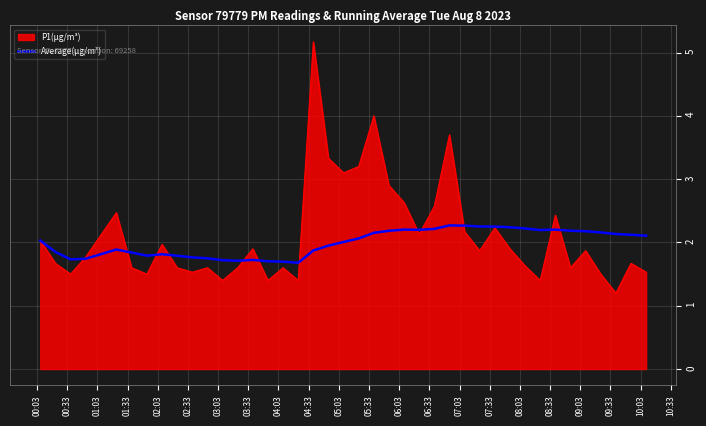

List the series in order of their peak value, lowest first.

Average(μg/m³), P1(μg/m³)